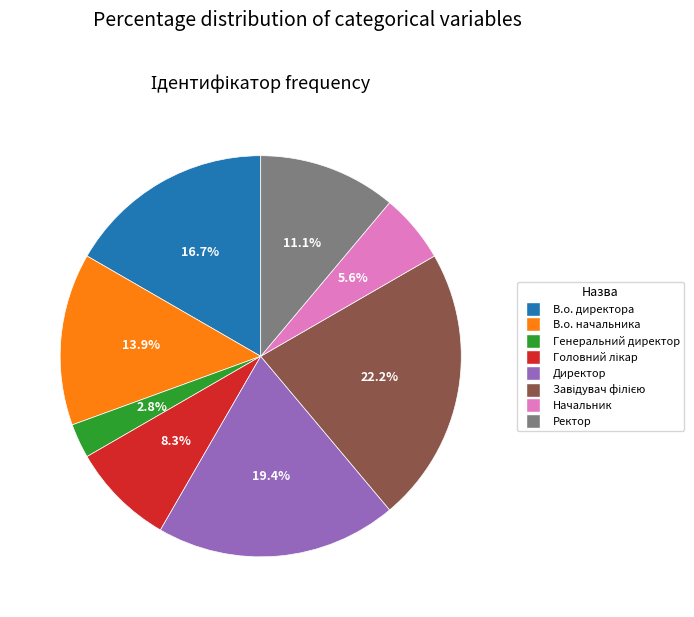

Is it true that Директор is 19% of the pie?

True